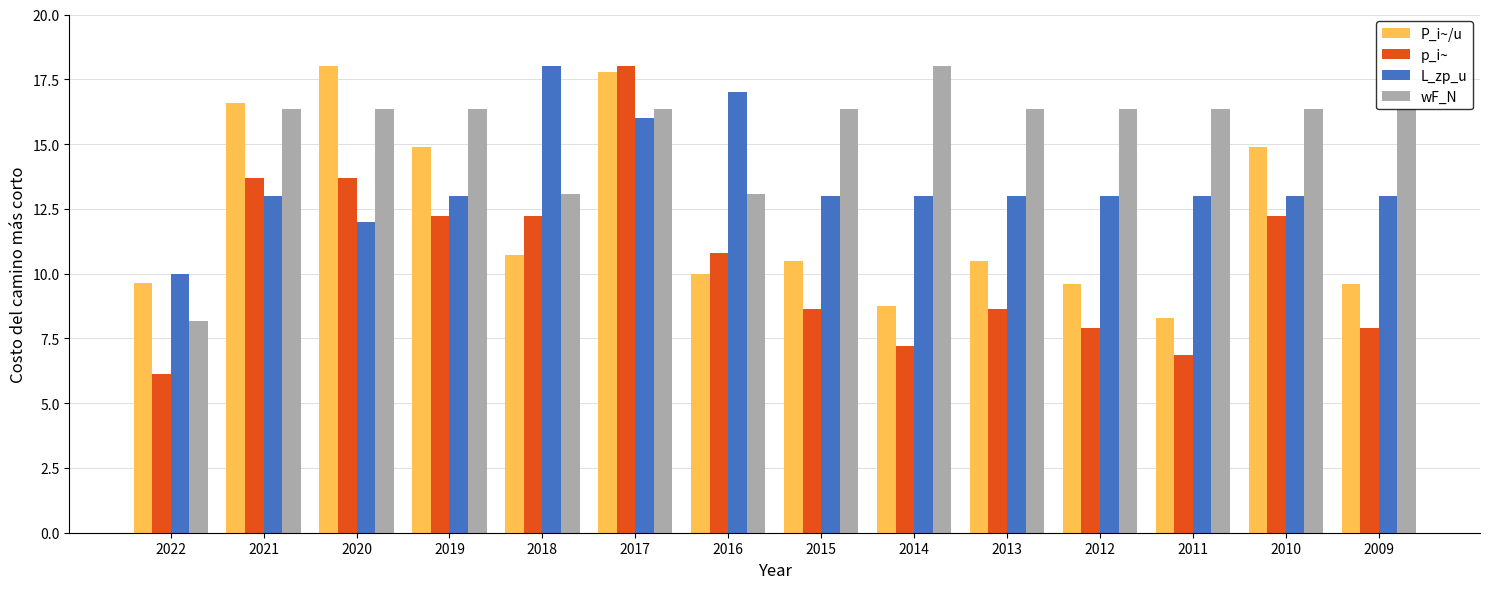

Rank the series by their average value, from highest to lowest.

wF_N, L_zp_u, P_i~/u, p_i~